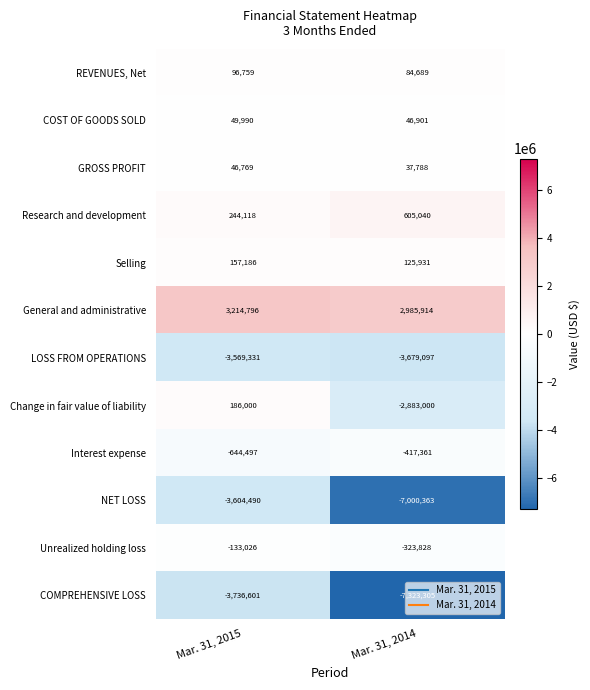

At which label is NET LOSS closest to -5302426?

Mar. 31, 2015